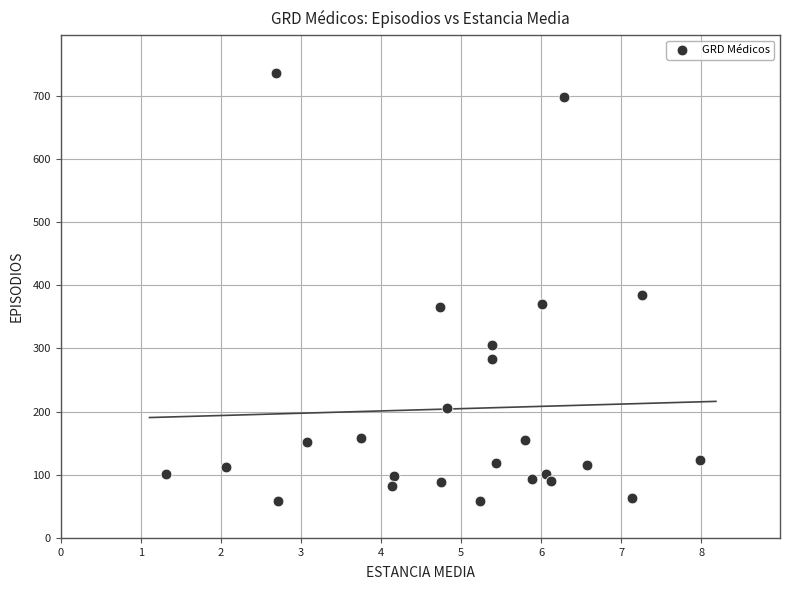

What is the range of Y values (max minus min)?

678